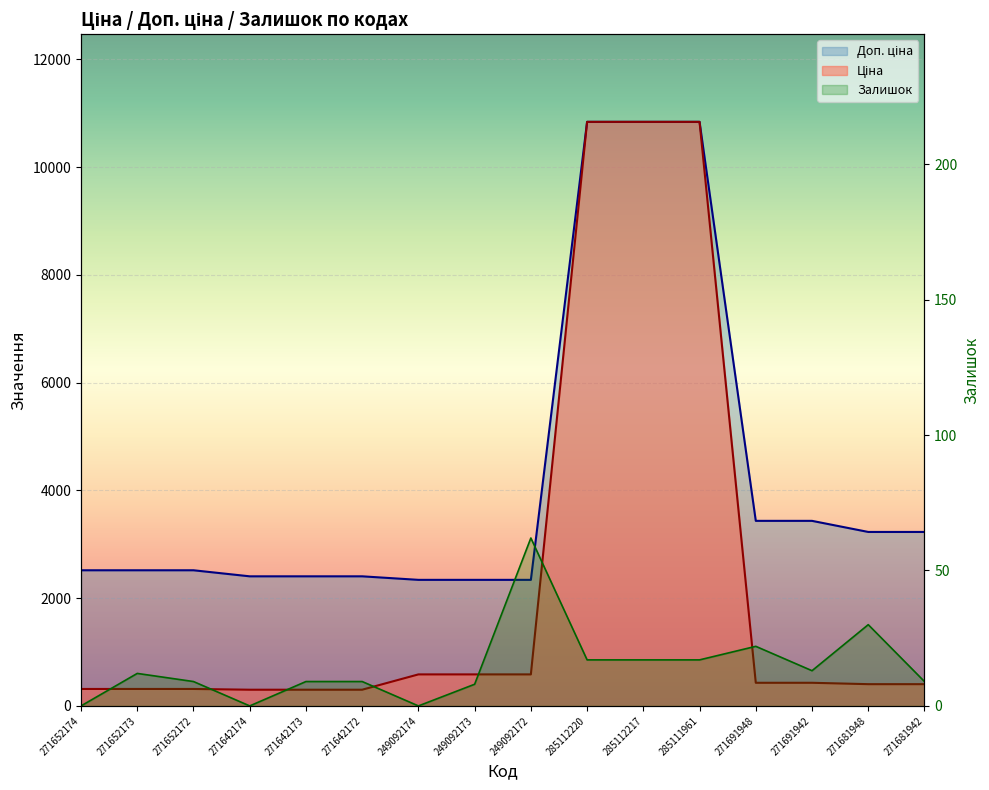

How many values in the Ціна series exceed 429?

8